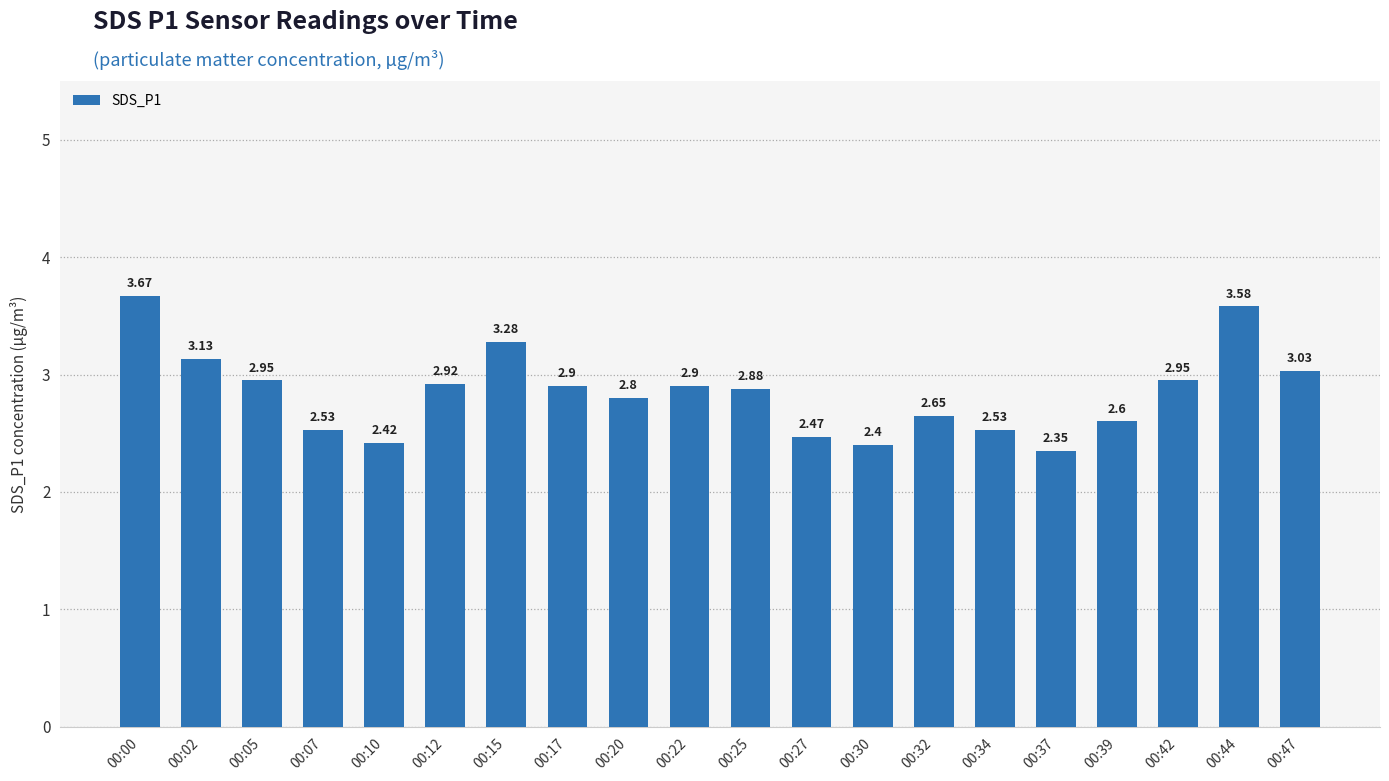

What is the change in value from 00:07 to 00:12?

+0.4